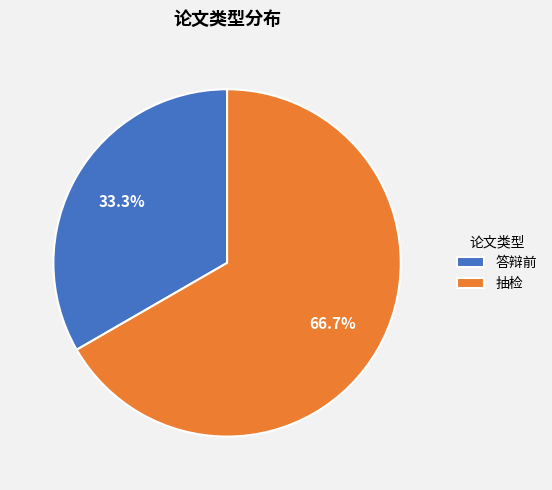

Does 抽检 account for over 50% of the chart?

Yes